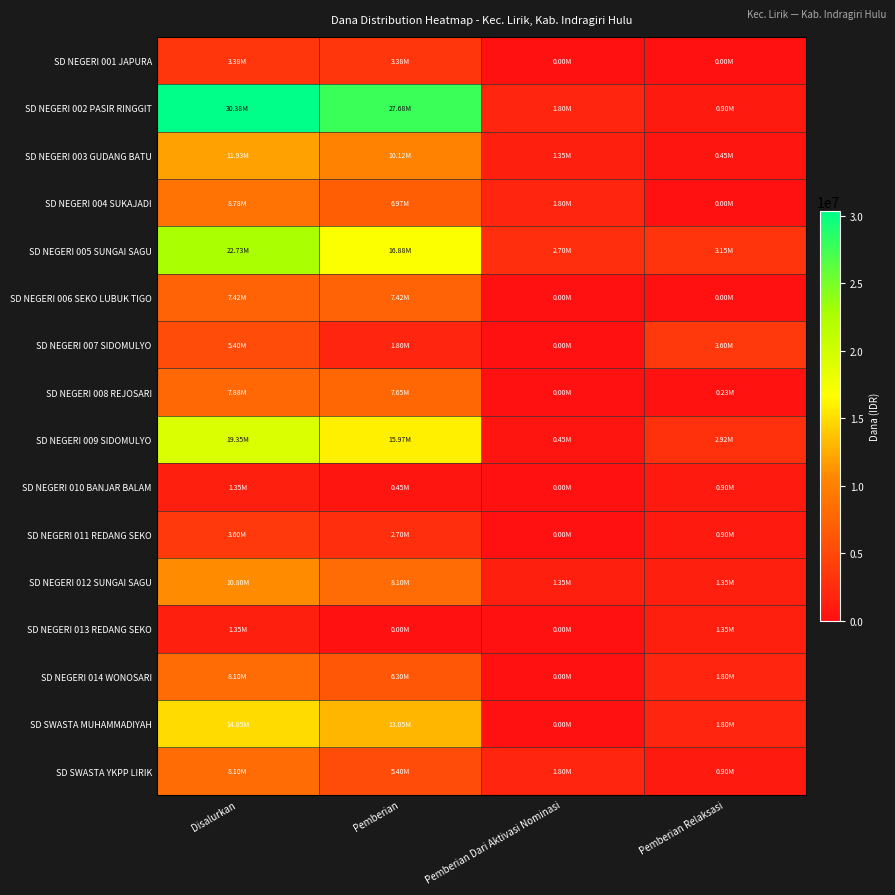

Reading right to left, list all the values displayed in this chart.

SD NEGERI 001 JAPURA: Pemberian Relaksasi=0	Pemberian Dari Aktivasi Nominasi=0	Pemberian=3375000	Disalurkan=3375000
SD NEGERI 002 PASIR RINGGIT: Pemberian Relaksasi=900000	Pemberian Dari Aktivasi Nominasi=1800000	Pemberian=27675000	Disalurkan=30375000
SD NEGERI 003 GUDANG BATU: Pemberian Relaksasi=450000	Pemberian Dari Aktivasi Nominasi=1350000	Pemberian=10125000	Disalurkan=11925000
SD NEGERI 004 SUKAJADI: Pemberian Relaksasi=0	Pemberian Dari Aktivasi Nominasi=1800000	Pemberian=6975000	Disalurkan=8775000
SD NEGERI 005 SUNGAI SAGU: Pemberian Relaksasi=3150000	Pemberian Dari Aktivasi Nominasi=2700000	Pemberian=16875000	Disalurkan=22725000
SD NEGERI 006 SEKO LUBUK TIGO: Pemberian Relaksasi=0	Pemberian Dari Aktivasi Nominasi=0	Pemberian=7425000	Disalurkan=7425000
SD NEGERI 007 SIDOMULYO: Pemberian Relaksasi=3600000	Pemberian Dari Aktivasi Nominasi=0	Pemberian=1800000	Disalurkan=5400000
SD NEGERI 008 REJOSARI: Pemberian Relaksasi=225000	Pemberian Dari Aktivasi Nominasi=0	Pemberian=7650000	Disalurkan=7875000
SD NEGERI 009 SIDOMULYO: Pemberian Relaksasi=2925000	Pemberian Dari Aktivasi Nominasi=450000	Pemberian=15975000	Disalurkan=19350000
SD NEGERI 010 BANJAR BALAM: Pemberian Relaksasi=900000	Pemberian Dari Aktivasi Nominasi=0	Pemberian=450000	Disalurkan=1350000
SD NEGERI 011 REDANG SEKO: Pemberian Relaksasi=900000	Pemberian Dari Aktivasi Nominasi=0	Pemberian=2700000	Disalurkan=3600000
SD NEGERI 012 SUNGAI SAGU: Pemberian Relaksasi=1350000	Pemberian Dari Aktivasi Nominasi=1350000	Pemberian=8100000	Disalurkan=10800000
SD NEGERI 013 REDANG SEKO: Pemberian Relaksasi=1350000	Pemberian Dari Aktivasi Nominasi=0	Pemberian=0	Disalurkan=1350000
SD NEGERI 014 WONOSARI: Pemberian Relaksasi=1800000	Pemberian Dari Aktivasi Nominasi=0	Pemberian=6300000	Disalurkan=8100000
SD SWASTA MUHAMMADIYAH: Pemberian Relaksasi=1800000	Pemberian Dari Aktivasi Nominasi=0	Pemberian=13050000	Disalurkan=14850000
SD SWASTA YKPP LIRIK: Pemberian Relaksasi=900000	Pemberian Dari Aktivasi Nominasi=1800000	Pemberian=5400000	Disalurkan=8100000